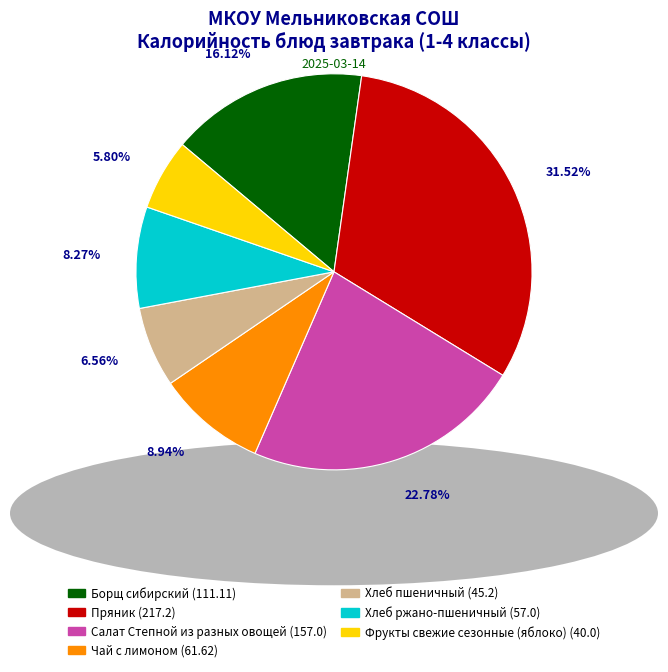

How many slices are in this pie chart?

7